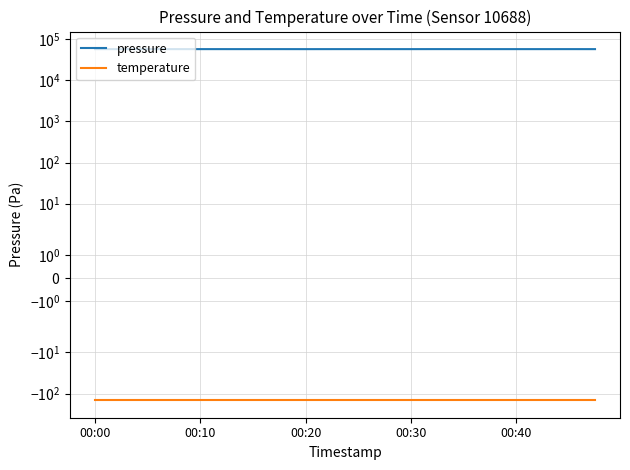

Which series has the widest spread of values?

pressure